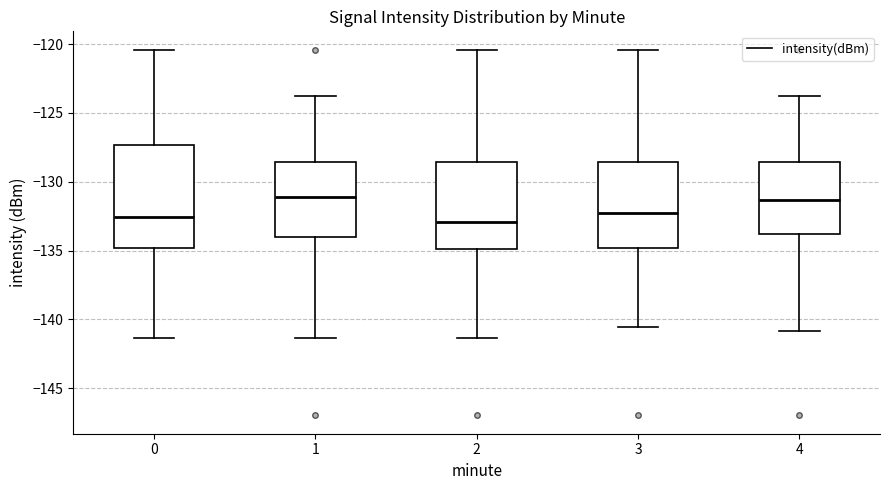

Reading left to right, transcribe this box plot: for each box, give where its median line is, the range the box spans, and where its two whiskers end, as read against the y-axis. The values are not printed on the chart, so give them approximately, as read against the axis.

0: median -132.5, box -135.0 to -127.5, whiskers -141.5 to -120.5
1: median -131.0, box -134.0 to -128.5, whiskers -141.5 to -124.0
2: median -133.0, box -135.0 to -128.5, whiskers -141.5 to -120.5
3: median -132.5, box -135.0 to -128.5, whiskers -140.5 to -120.5
4: median -131.5, box -134.0 to -128.5, whiskers -141.0 to -124.0